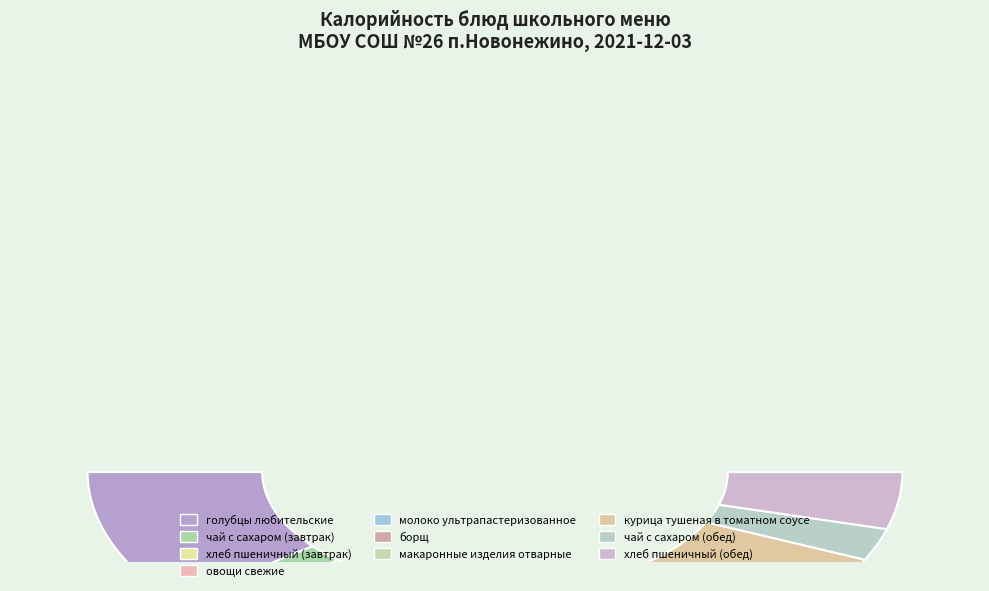

To the nearest percent, what is the difference between the чай с сахаром (завтрак) and молоко ультрапастеризованное slice percentages?

4%